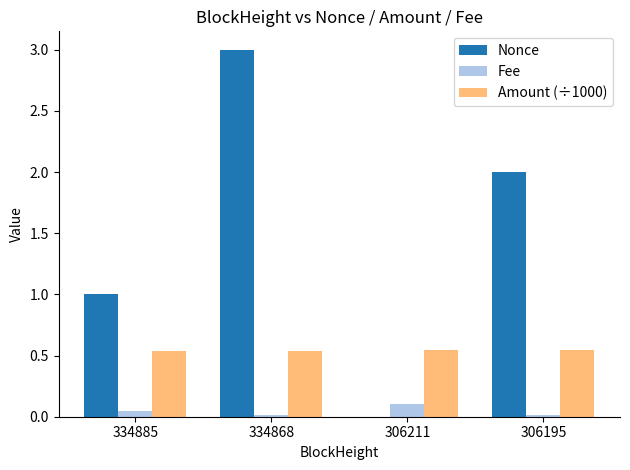

Is the value of Nonce at 334868 greater than the value of Amount (÷1000) at 306211?

Yes